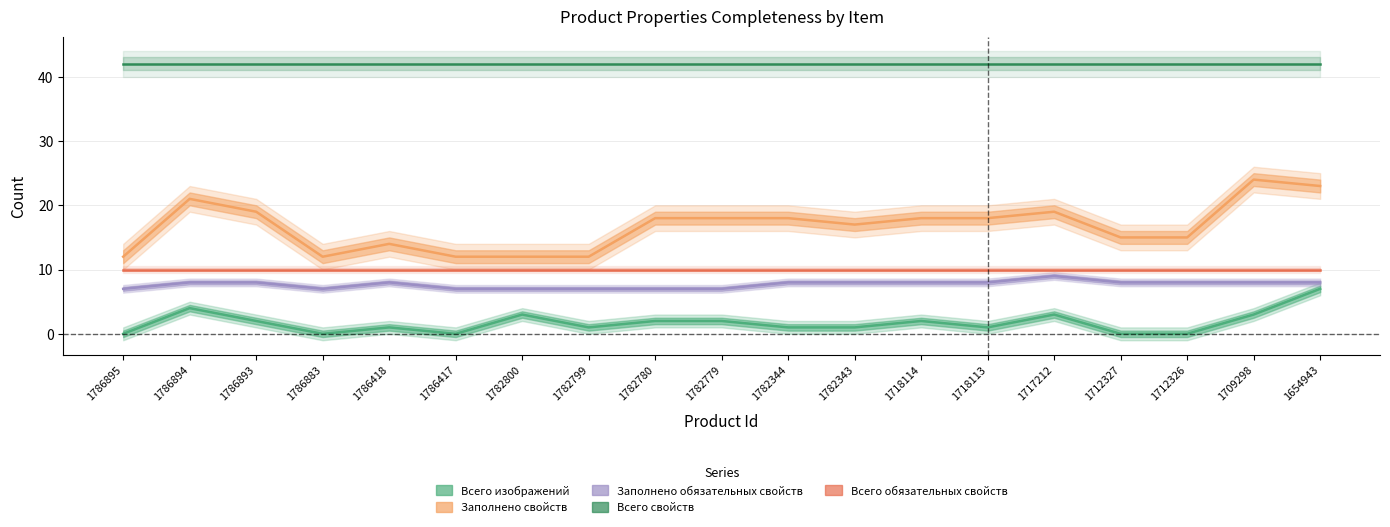

Is the value of Всего обязательных свойств at 1782800 greater than the value of Всего изображений at 1786893?

Yes